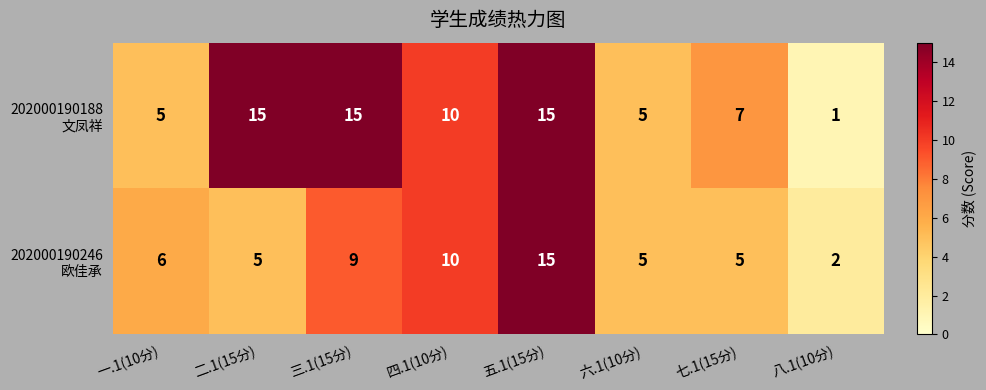

At how many categories does at least one series exceed 9?

4